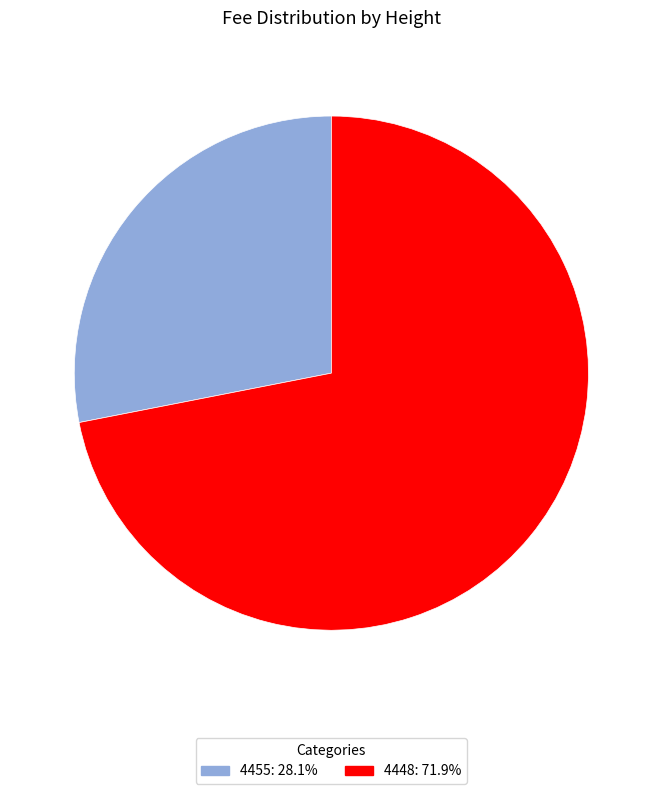

True or false: 4455 accounts for 28% of the total.

True